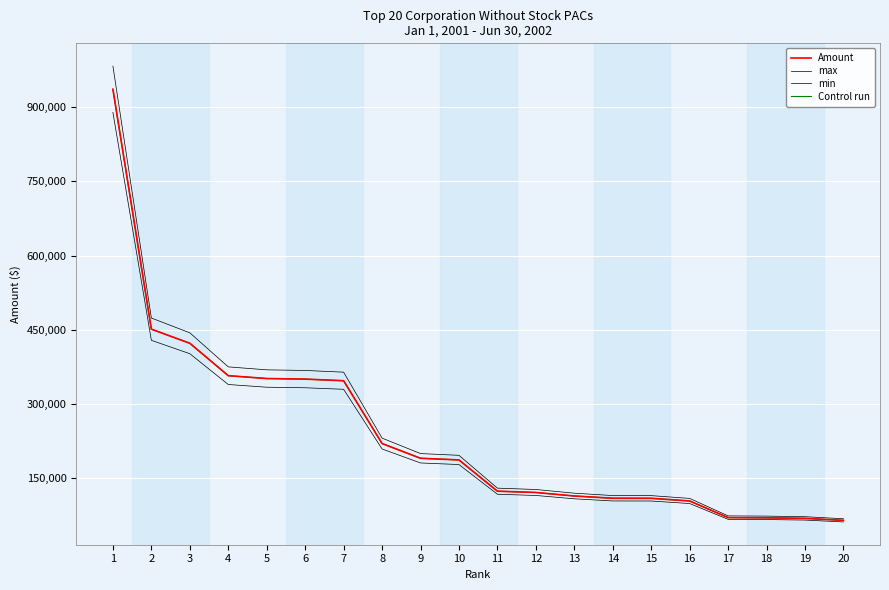

What is the difference between the maximum and minimum values in the min series?

828578.2